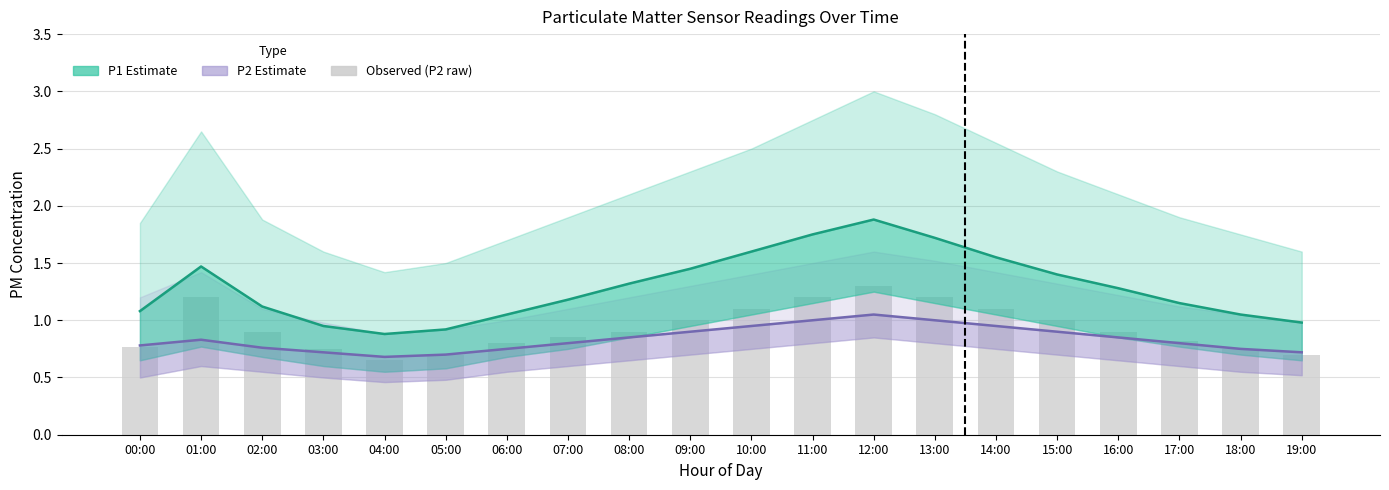

What is the sum of the P2 Estimate values at 18:00 and 13:00?

1.8